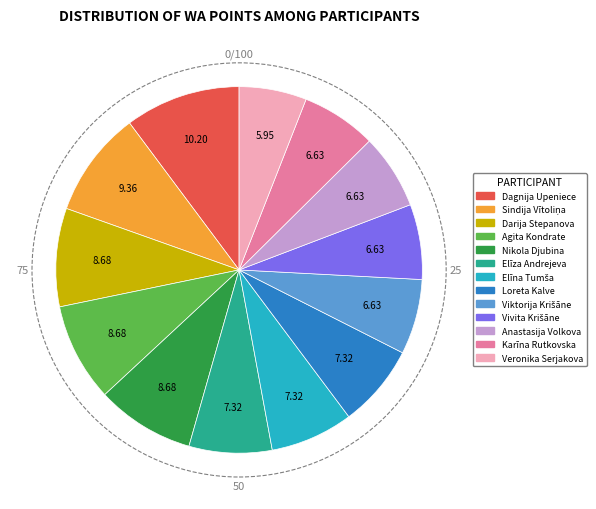

Is it true that Darija Stepanova is 9% of the pie?

True